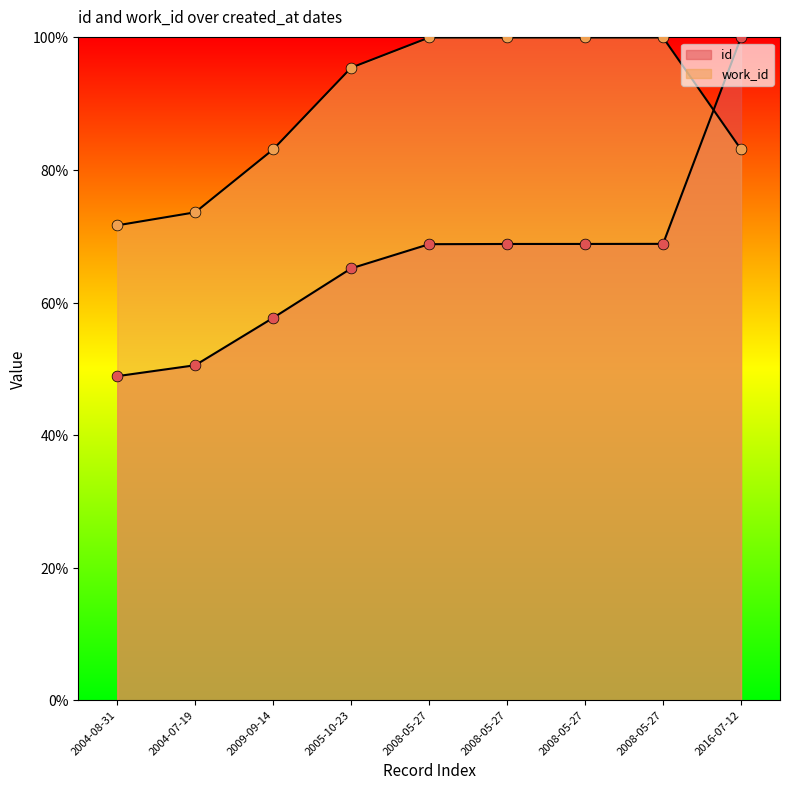

What is the total value across all series at 2008-05-27?

168.8